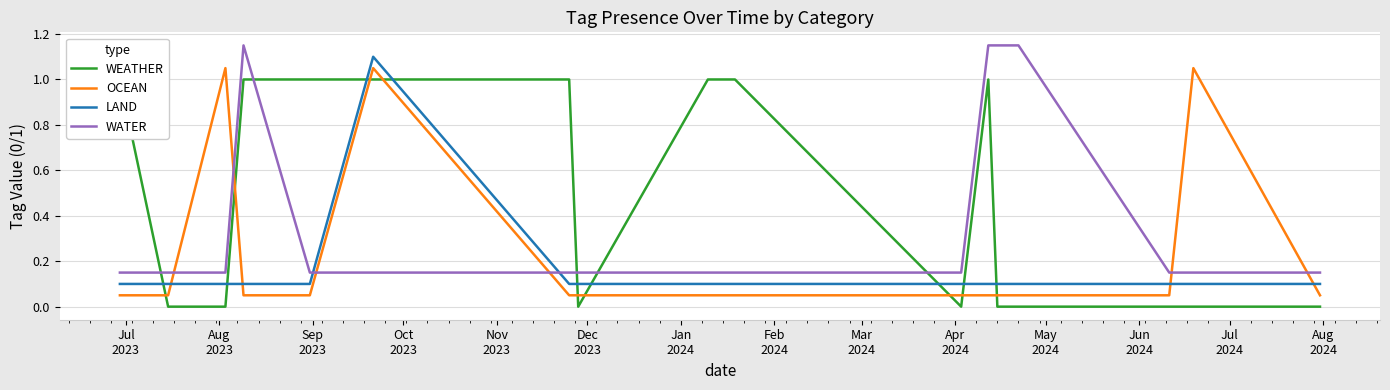

True or false: OCEAN has more than 2 interior local peaks.

True